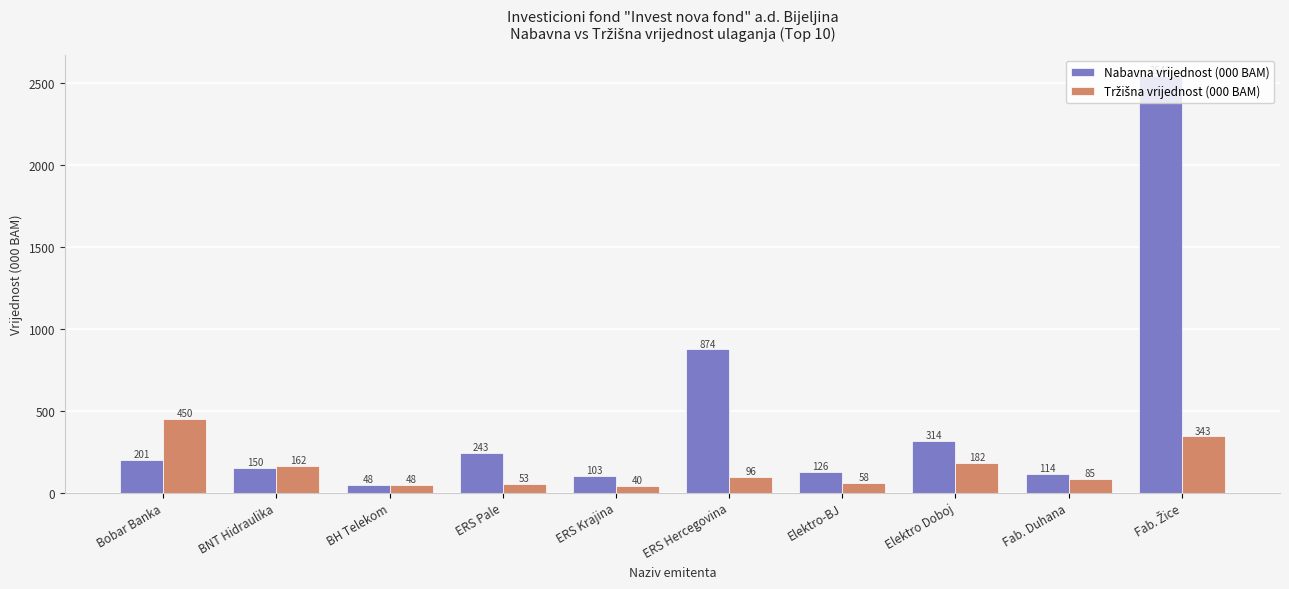

What is the label of the 4th bar from the left?

ERS Pale